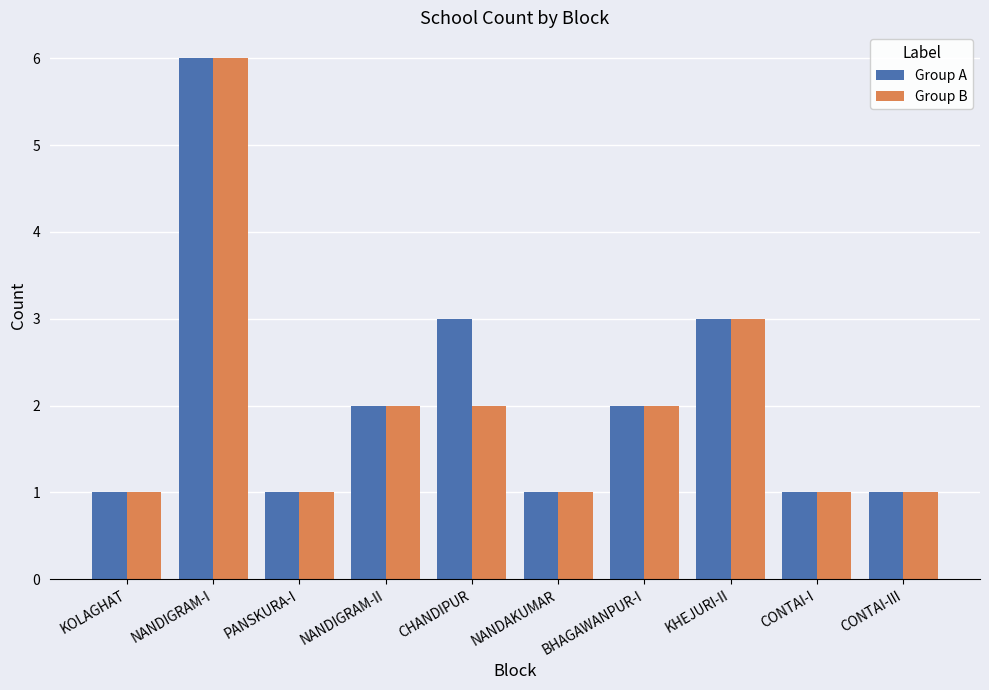

What is the total value across all series at BHAGAWANPUR-I?

4